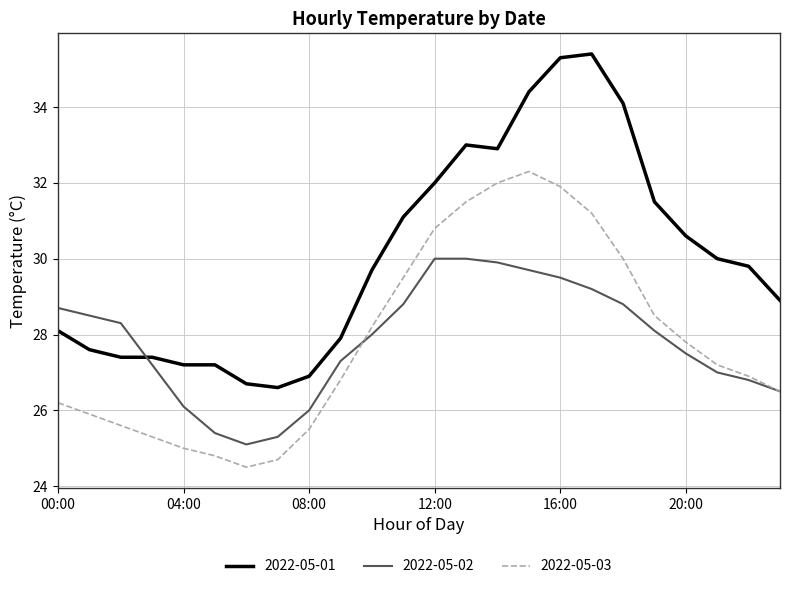

List the series in order of their peak value, highest first.

2022-05-01, 2022-05-03, 2022-05-02